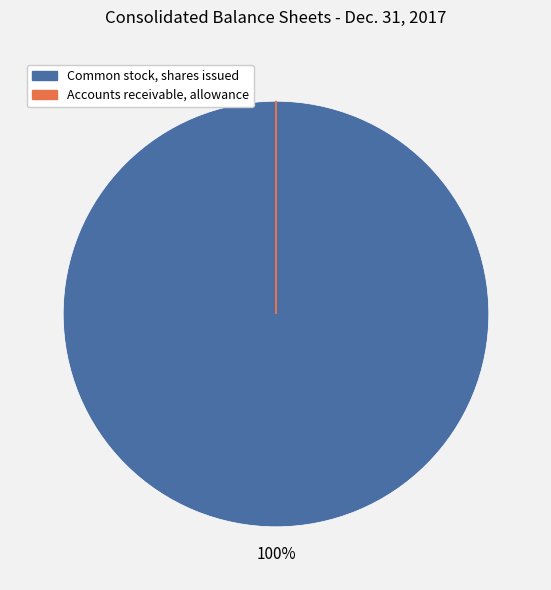

The Common stock, shares issued slice represents 100% of the pie. True or false?

True